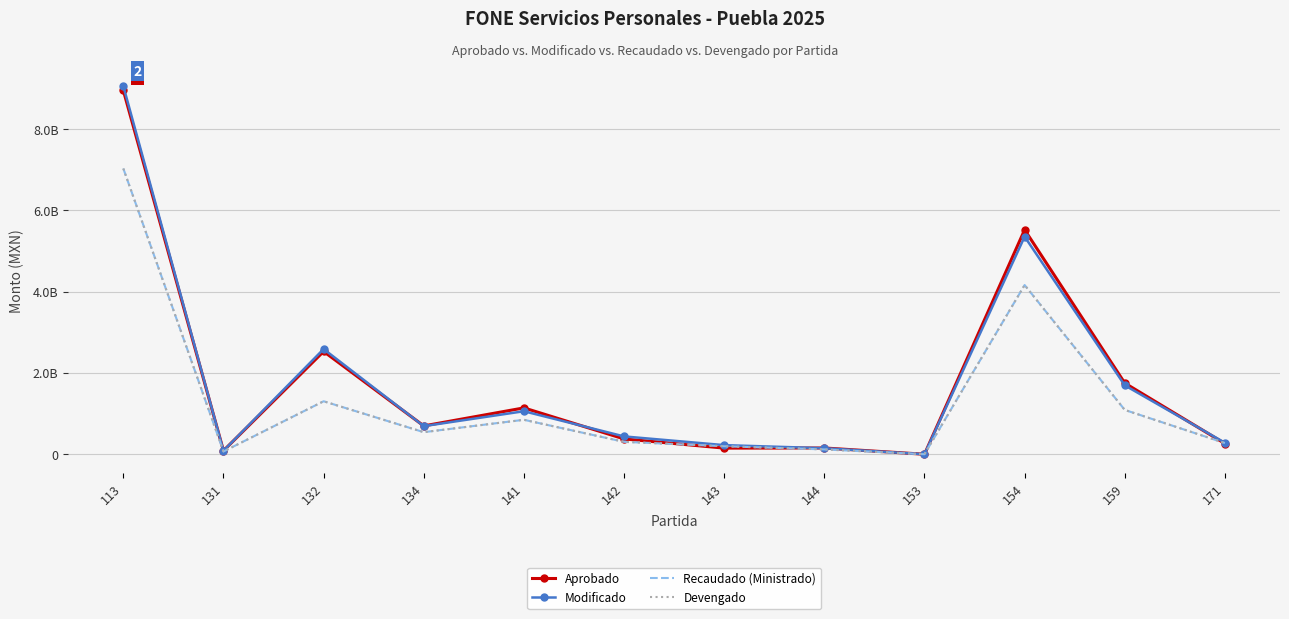

What is the sum of the Devengado values at 159 and 154?

5251664056.2